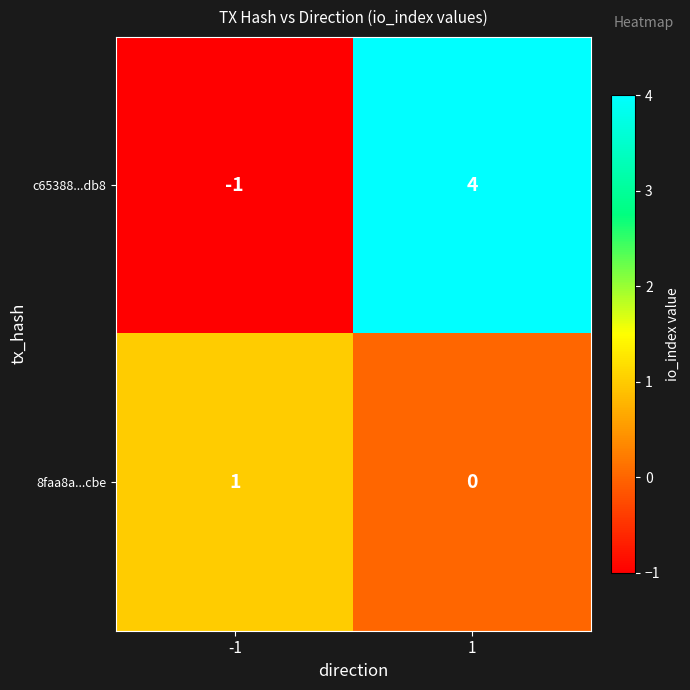

Is it true that 8faa8a...cbe equals 0 at -1?

False